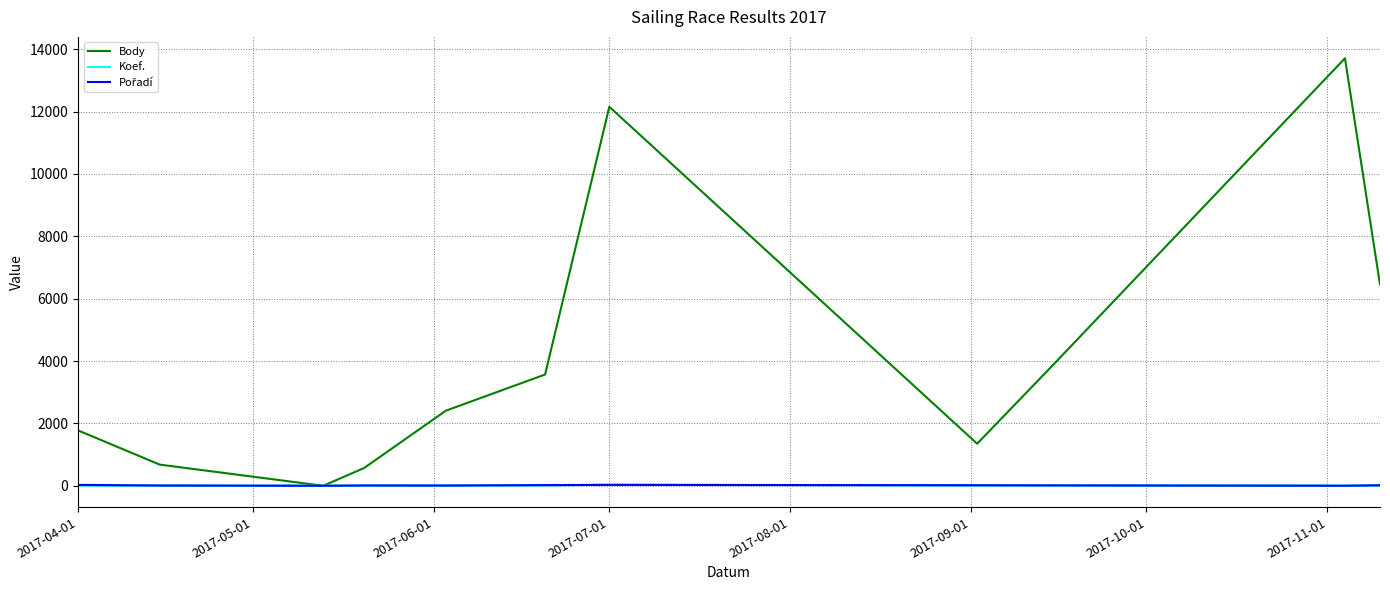

Which series has the largest range (max minus min)?

Body